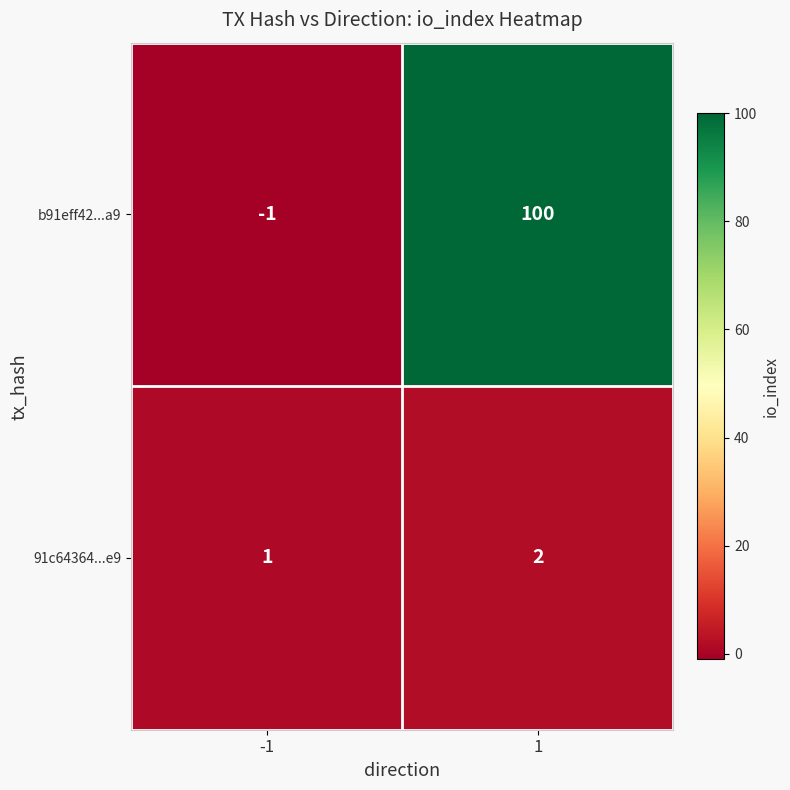

List the series in order of their peak value, highest first.

b91eff42...a9, 91c64364...e9